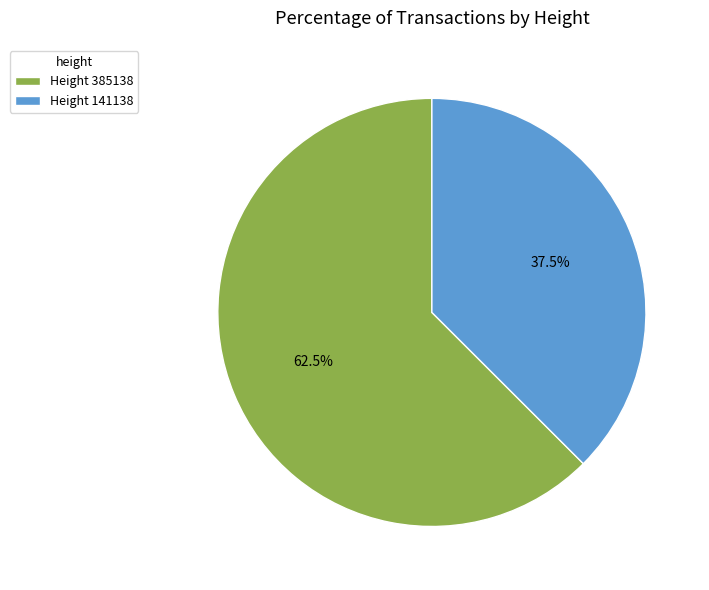

How much of the chart is everything except Height 385138?

37.5%